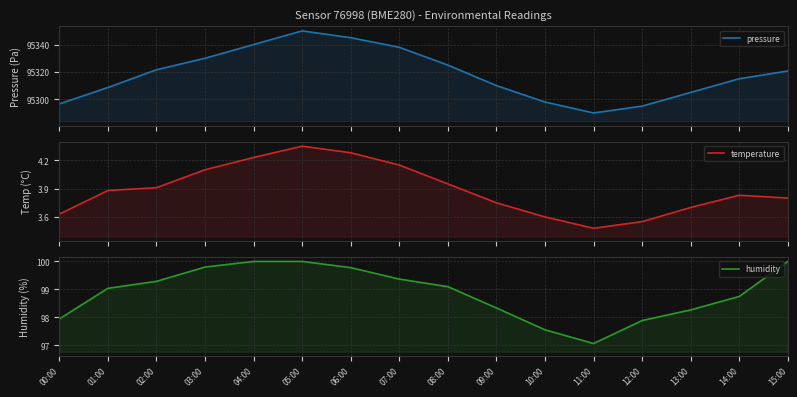

True or false: temperature and pressure cross at least once.

False